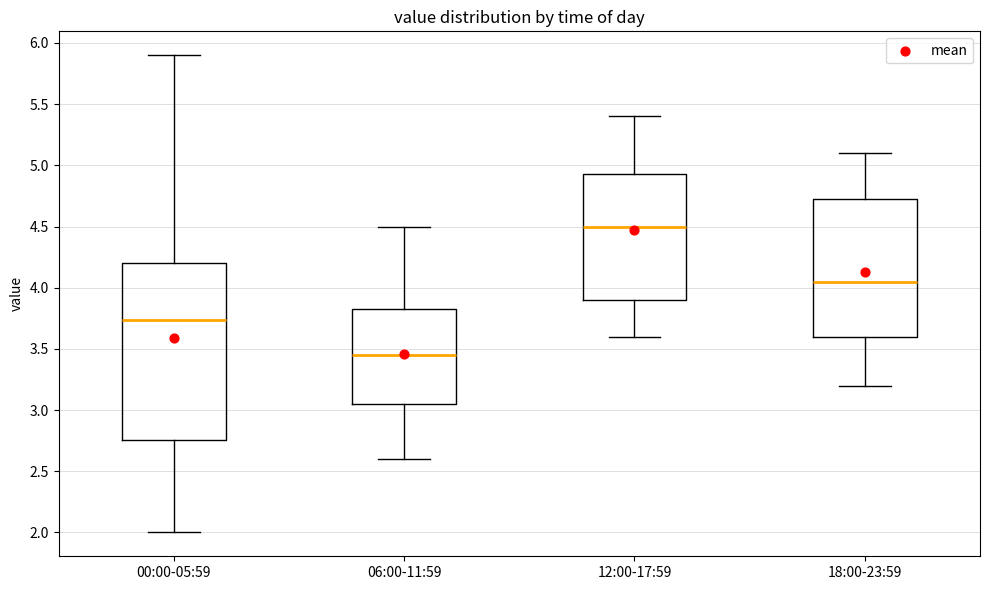

Reading left to right, read every box against the y-axis: the position of its median line, the range the box covers, and the ends of its whiskers. The values are not printed on the chart, so give them approximately, as read against the axis.

00:00-05:59: median 3.75, box 2.75 to 4.20, whiskers 2.00 to 5.90
06:00-11:59: median 3.45, box 3.05 to 3.85, whiskers 2.60 to 4.50
12:00-17:59: median 4.50, box 3.90 to 4.95, whiskers 3.60 to 5.40
18:00-23:59: median 4.05, box 3.60 to 4.75, whiskers 3.20 to 5.10